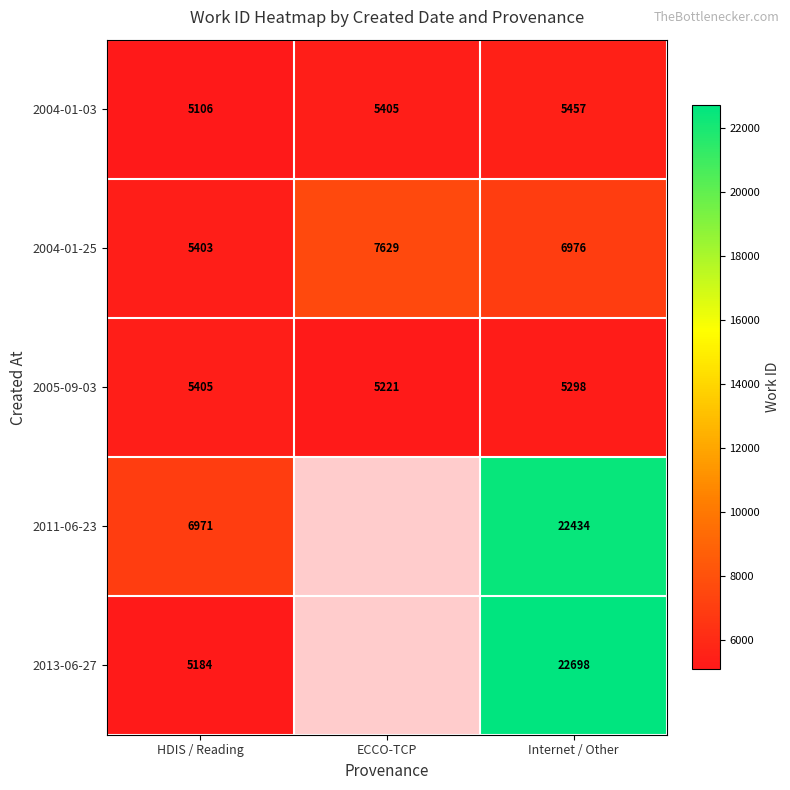

The 2011-06-23 series shows 22434 at Internet / Other. True or false?

True